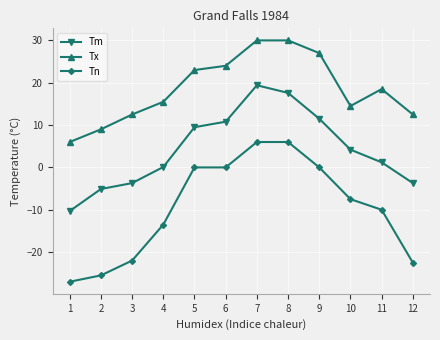

True or false: Tm and Tx intersect in this chart.

False